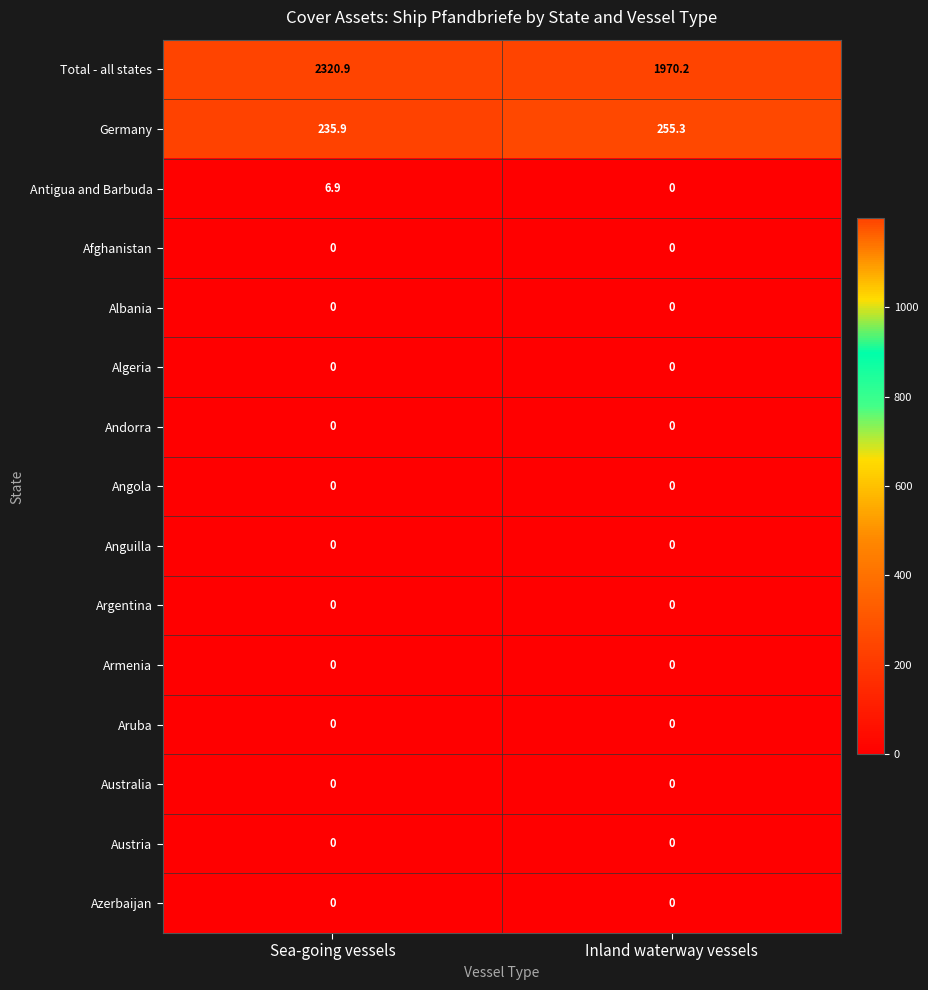

Which series has the largest total across all categories?

Total - all states